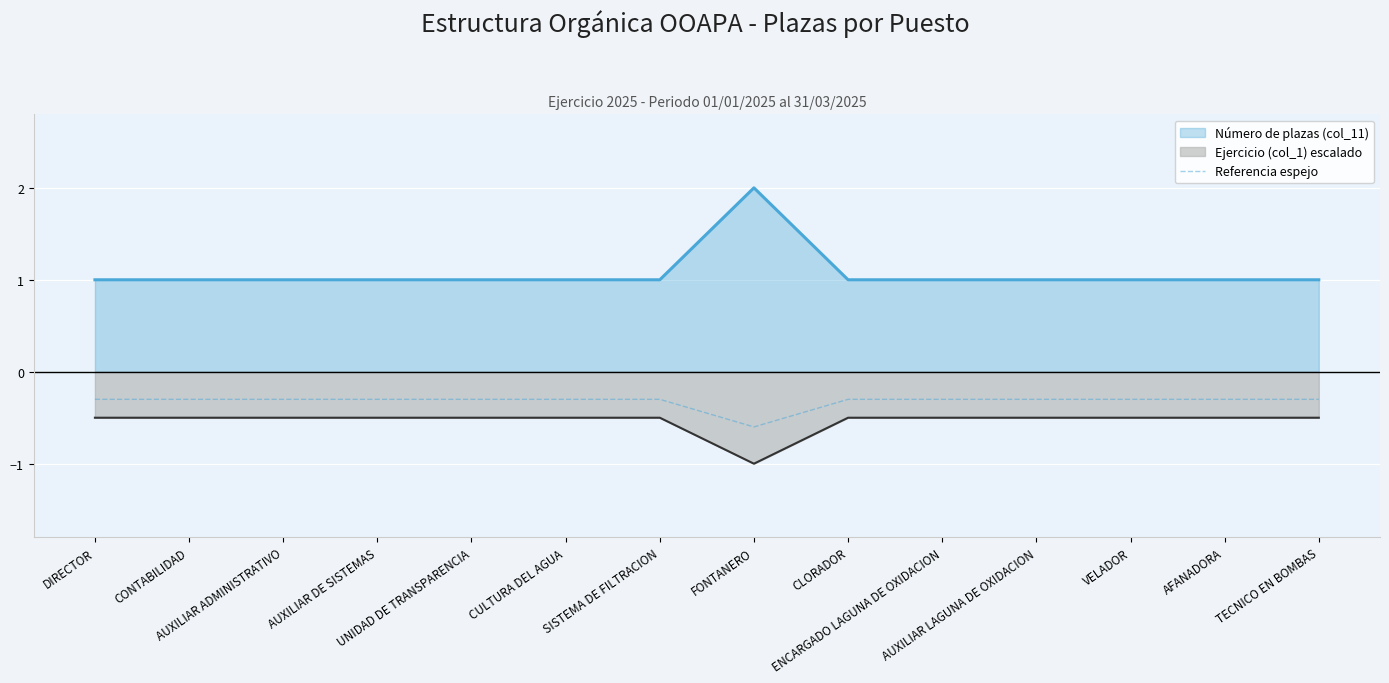

Which series has the largest range (max minus min)?

Número de plazas (col_11)